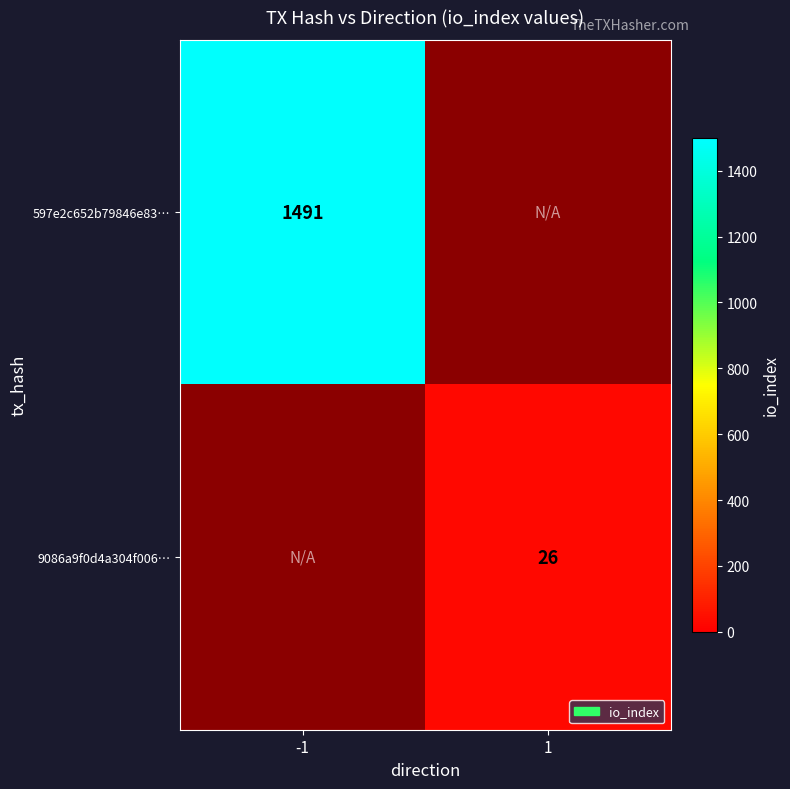

True or false: 597e2c652b79846e83… has a value of 576 at -1.

False